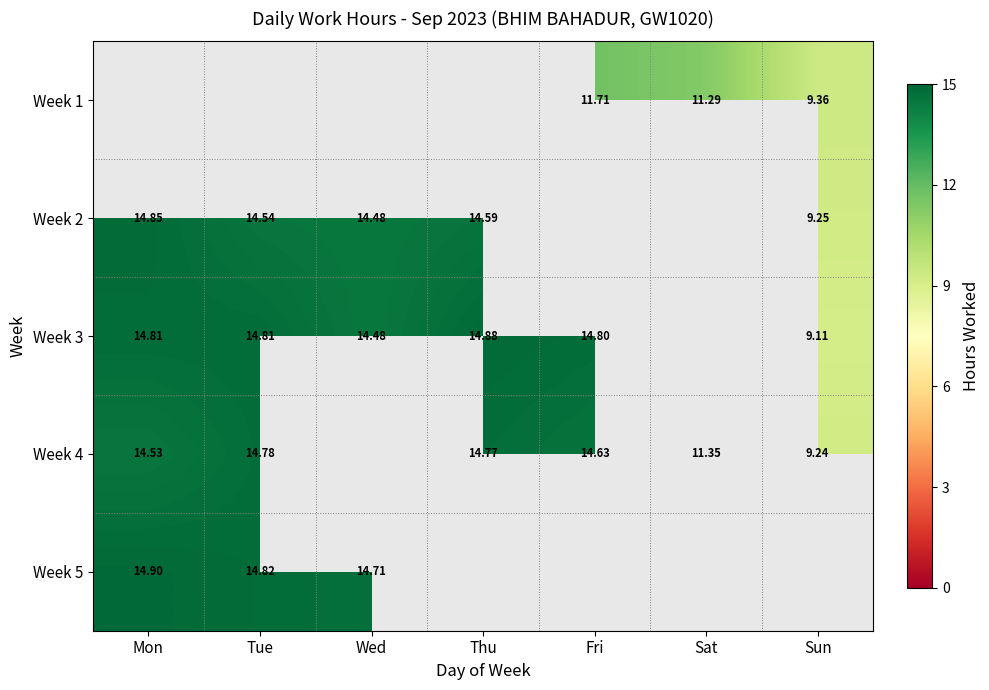

How many series are shown in this chart?

5